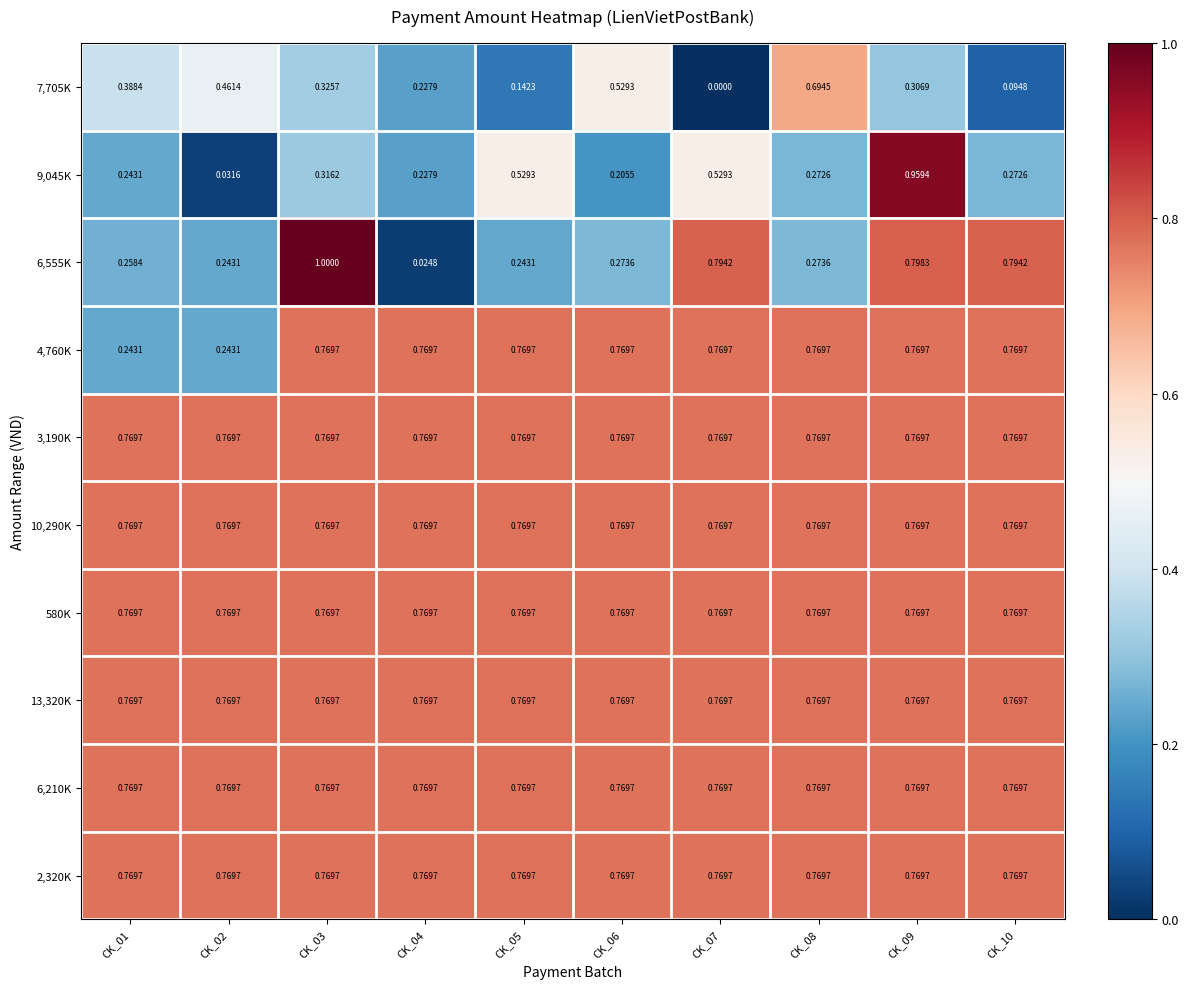

Reading right to left, transcribe all the data shown in this chart.

7,705K: CK_10=0.1	CK_09=0.3	CK_08=0.7	CK_07=0.0	CK_06=0.5	CK_05=0.1	CK_04=0.2	CK_03=0.3	CK_02=0.5	CK_01=0.4
9,045K: CK_10=0.3	CK_09=1.0	CK_08=0.3	CK_07=0.5	CK_06=0.2	CK_05=0.5	CK_04=0.2	CK_03=0.3	CK_02=0.0	CK_01=0.2
6,555K: CK_10=0.8	CK_09=0.8	CK_08=0.3	CK_07=0.8	CK_06=0.3	CK_05=0.2	CK_04=0.0	CK_03=1.0	CK_02=0.2	CK_01=0.3
4,760K: CK_10=0.8	CK_09=0.8	CK_08=0.8	CK_07=0.8	CK_06=0.8	CK_05=0.8	CK_04=0.8	CK_03=0.8	CK_02=0.2	CK_01=0.2
3,190K: CK_10=0.8	CK_09=0.8	CK_08=0.8	CK_07=0.8	CK_06=0.8	CK_05=0.8	CK_04=0.8	CK_03=0.8	CK_02=0.8	CK_01=0.8
10,290K: CK_10=0.8	CK_09=0.8	CK_08=0.8	CK_07=0.8	CK_06=0.8	CK_05=0.8	CK_04=0.8	CK_03=0.8	CK_02=0.8	CK_01=0.8
580K: CK_10=0.8	CK_09=0.8	CK_08=0.8	CK_07=0.8	CK_06=0.8	CK_05=0.8	CK_04=0.8	CK_03=0.8	CK_02=0.8	CK_01=0.8
13,320K: CK_10=0.8	CK_09=0.8	CK_08=0.8	CK_07=0.8	CK_06=0.8	CK_05=0.8	CK_04=0.8	CK_03=0.8	CK_02=0.8	CK_01=0.8
6,210K: CK_10=0.8	CK_09=0.8	CK_08=0.8	CK_07=0.8	CK_06=0.8	CK_05=0.8	CK_04=0.8	CK_03=0.8	CK_02=0.8	CK_01=0.8
2,320K: CK_10=0.8	CK_09=0.8	CK_08=0.8	CK_07=0.8	CK_06=0.8	CK_05=0.8	CK_04=0.8	CK_03=0.8	CK_02=0.8	CK_01=0.8